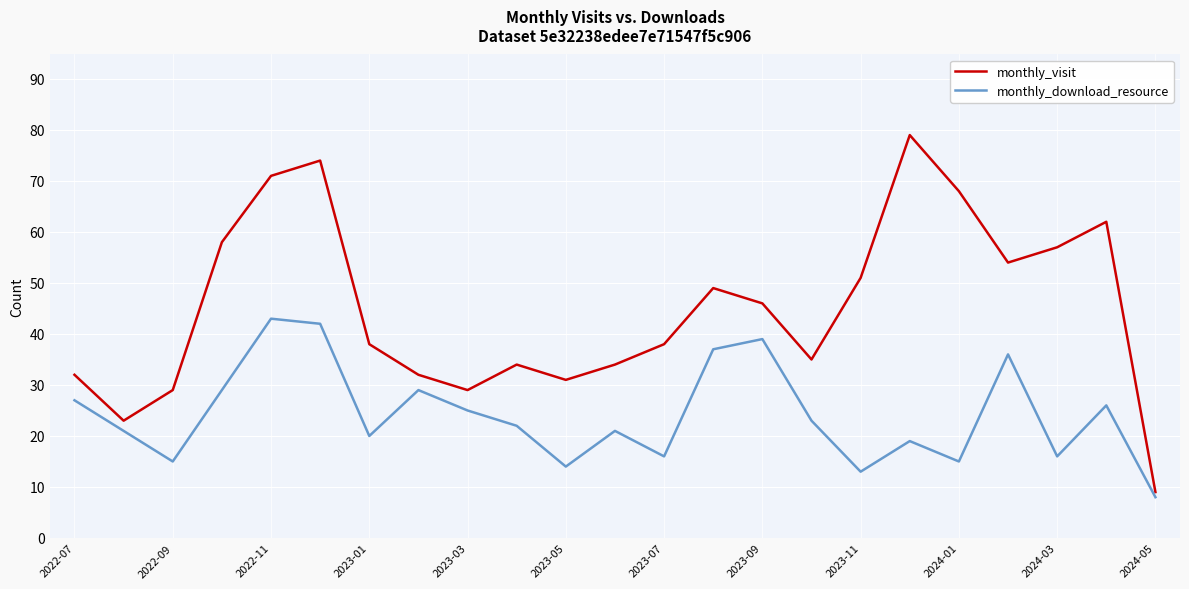

What is the greatest value displayed?

79